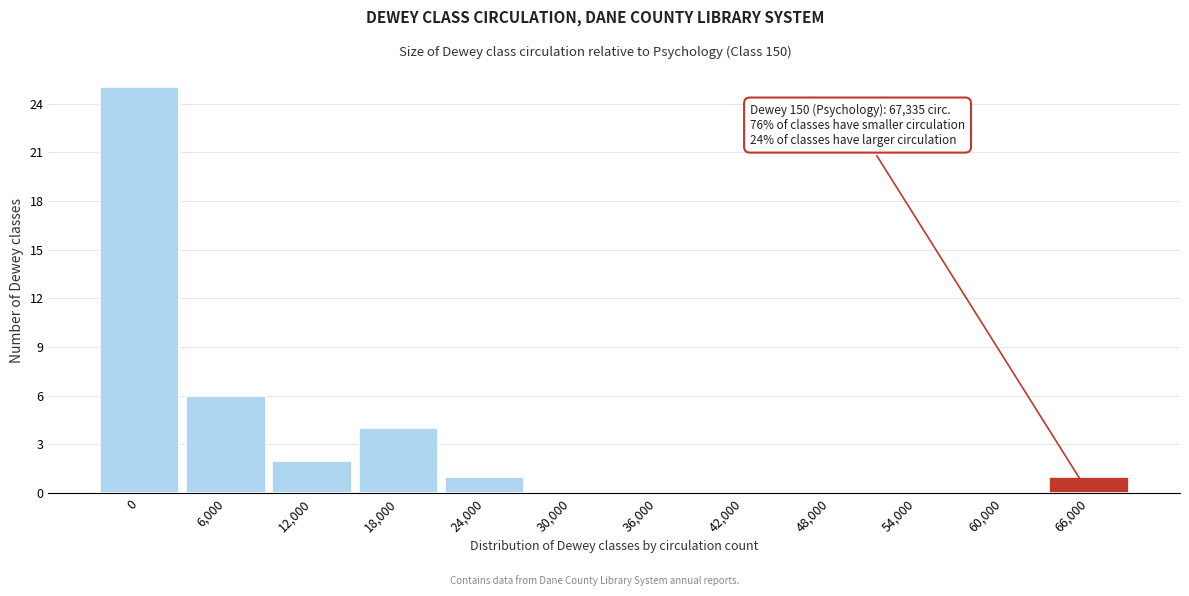

Reading left to right, extract all data points from this chart.

0=25	6,000=6	12,000=2	18,000=4	24,000=1	30,000=0	36,000=0	42,000=0	48,000=0	54,000=0	60,000=0	66,000=1